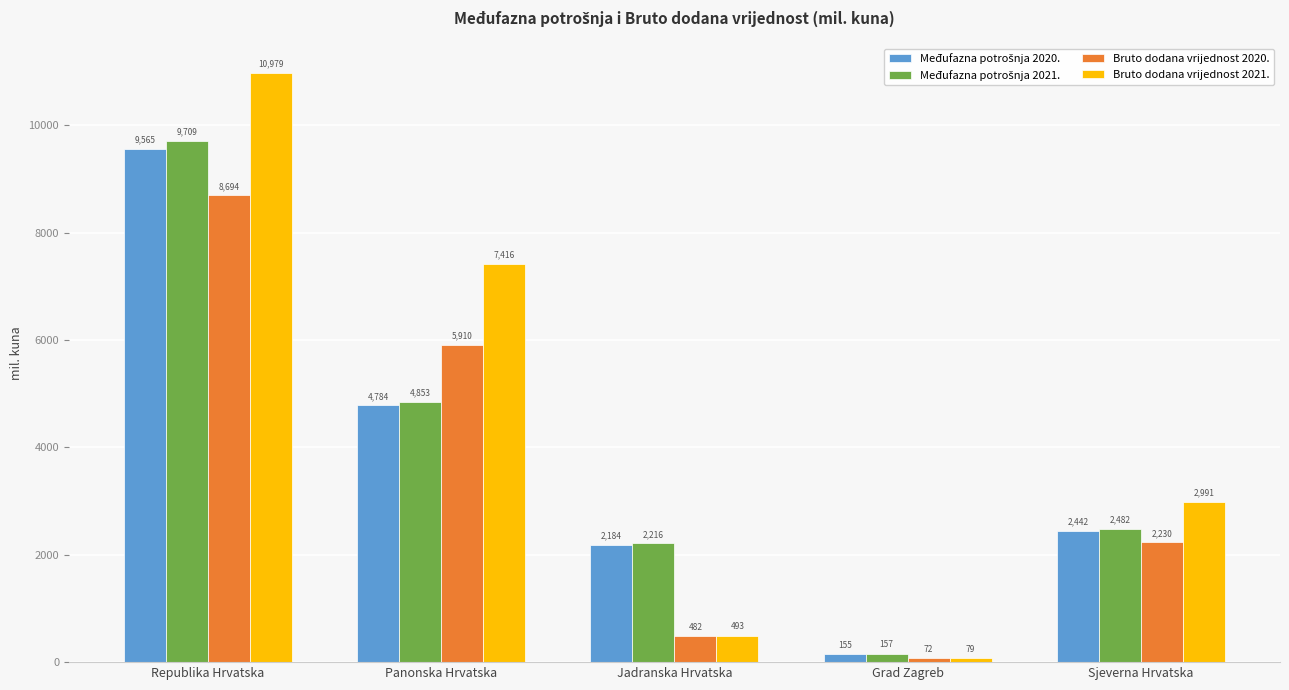

Which series has the largest total across all categories?

Bruto dodana vrijednost 2021.